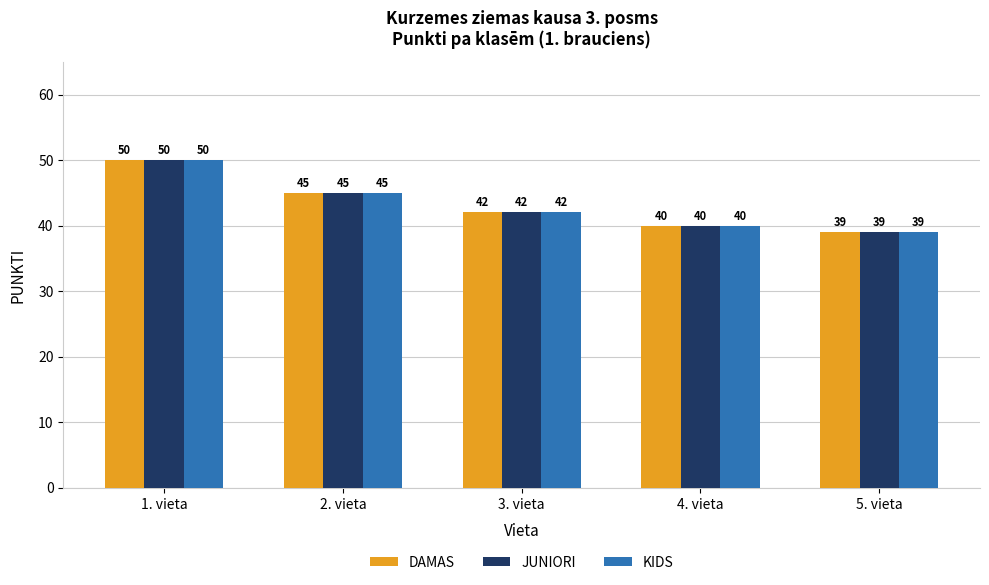

What is the sum of all JUNIORI values?

216